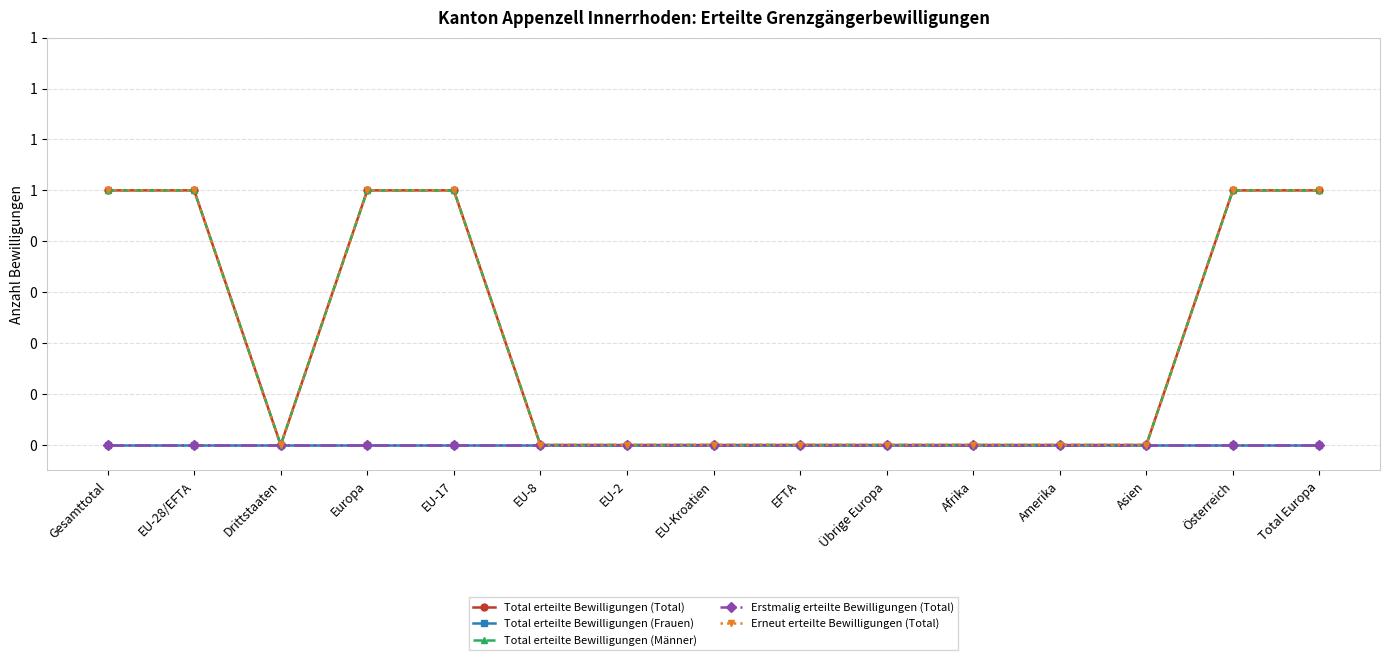

True or false: Total erteilte Bewilligungen (Männer) and Total erteilte Bewilligungen (Total) intersect in this chart.

False